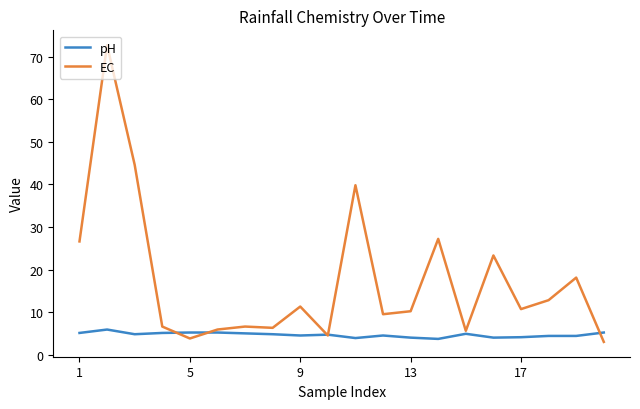

Which series has the largest range (max minus min)?

EC